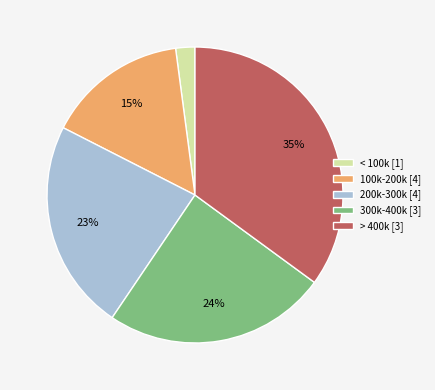

Which has a higher value, 200k-300k [4] or > 400k [3]?

> 400k [3]